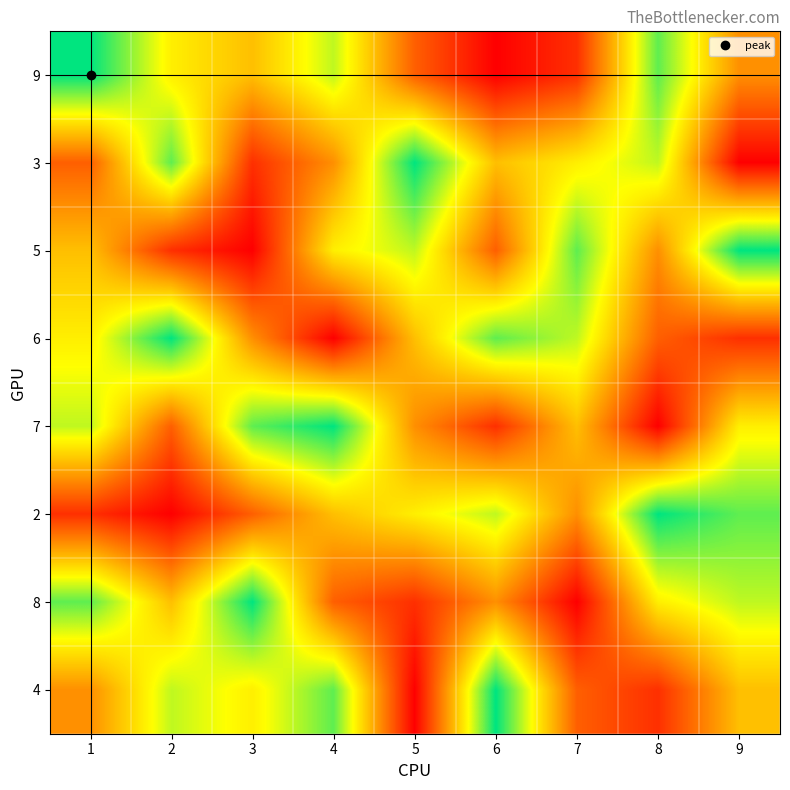

At 8, list the series in order from smallest to largest.

7, 4, 6, 5, 8, 3, 9, 2